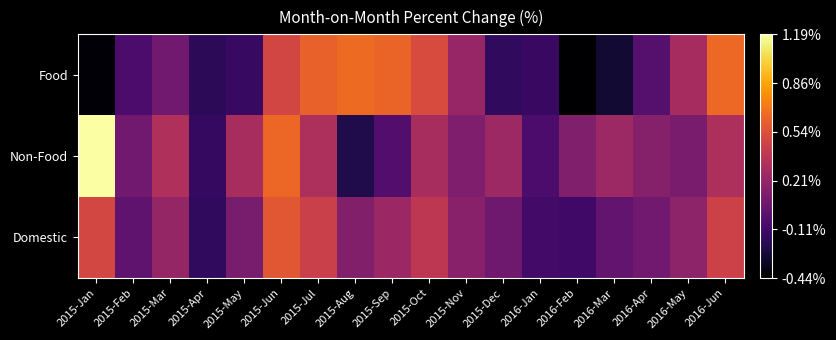

What is the difference between the highest and lowest values at 2015-May?

0.4